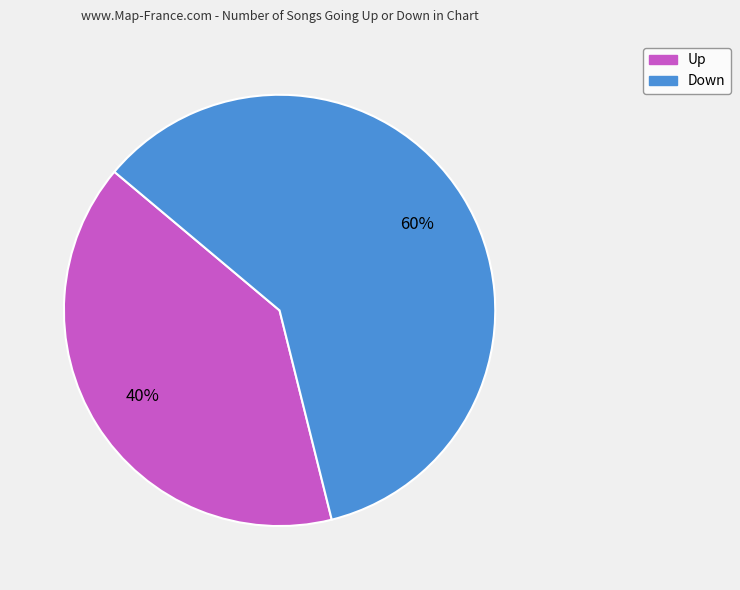

To the nearest percent, what is the difference between the largest and smallest slice percentages?

20%